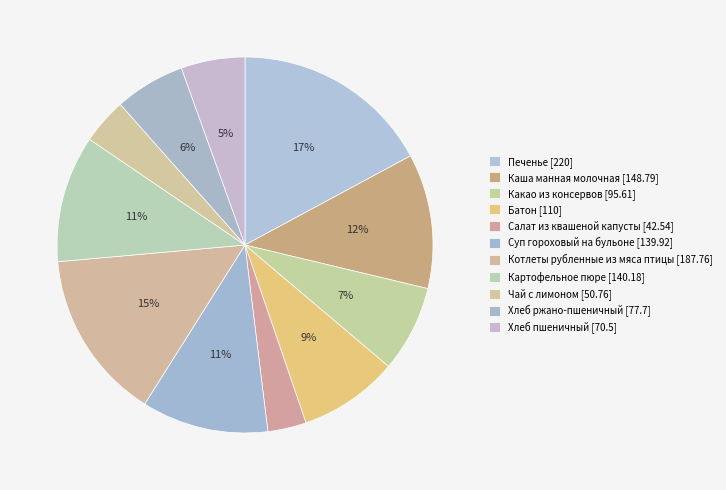

Which slice is the largest?

Печенье